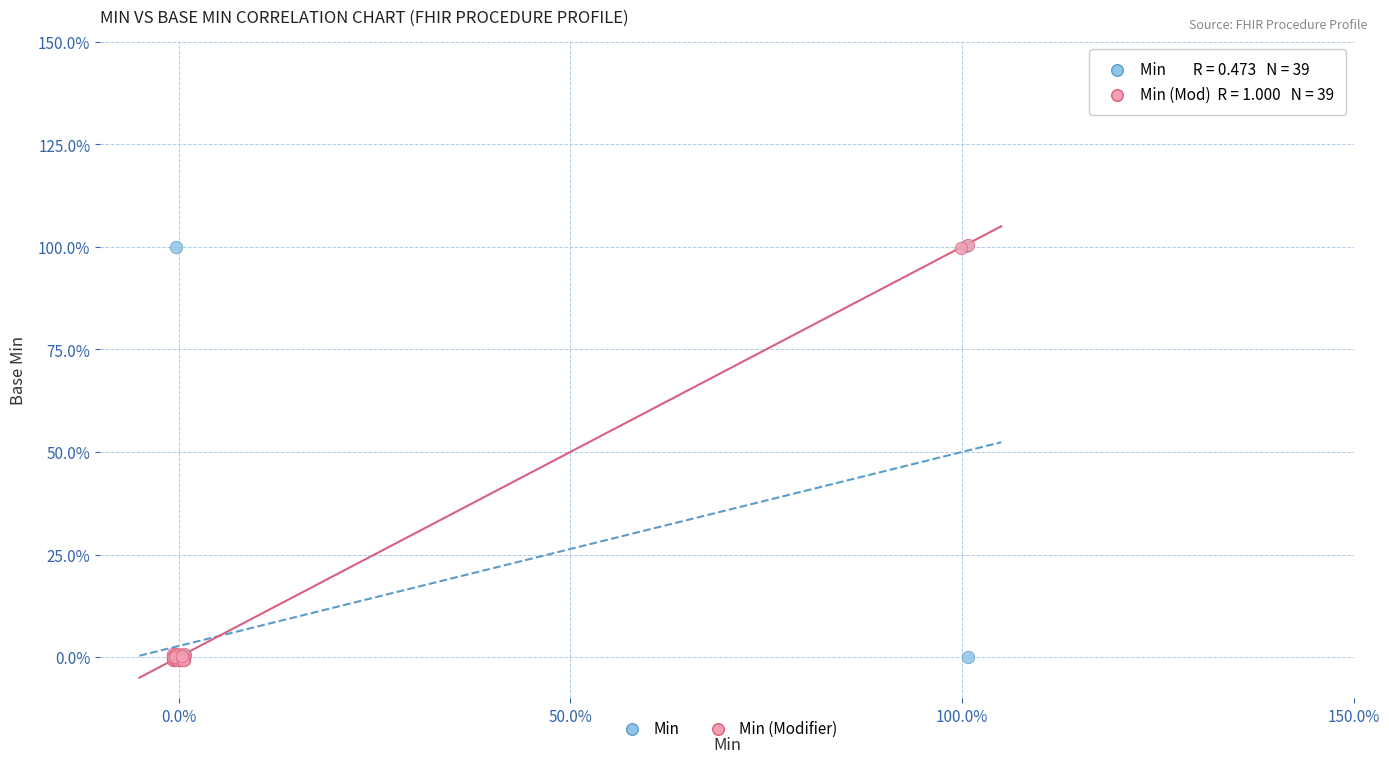

What are all the series names shown in the legend?

Min, Min (Modifier)